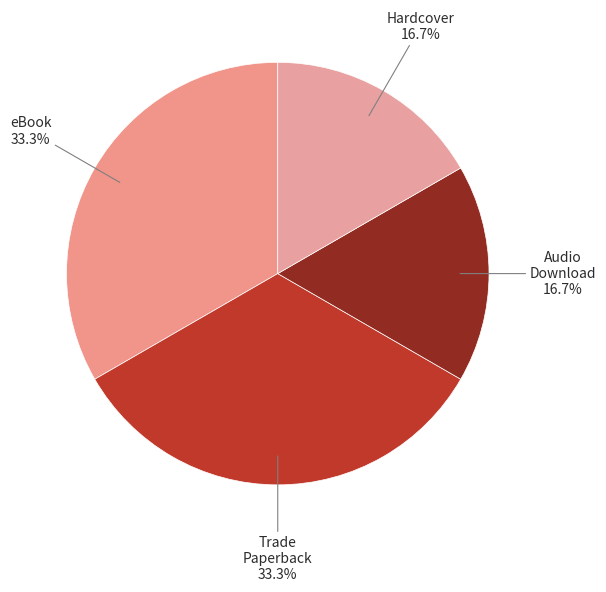

How many slices are in this pie chart?

4